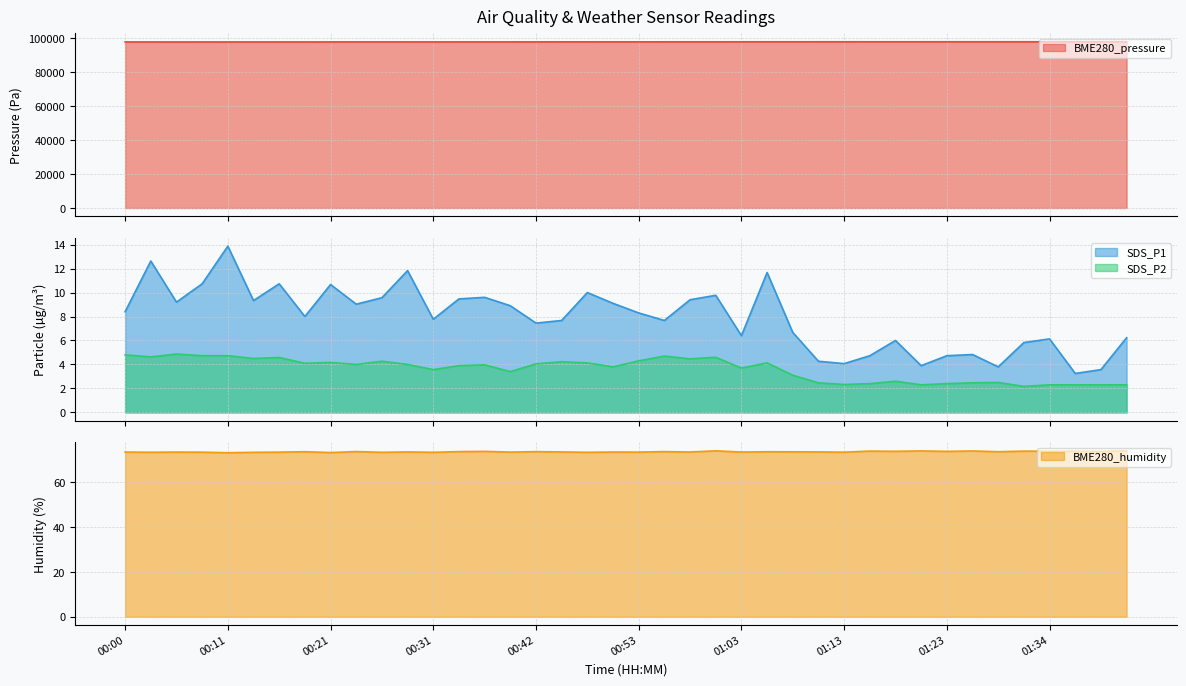

List the labels in order of BME280_humidity value, largest first.

01:42, 01:00, 01:21, 01:26, 01:16, 01:32, 01:37, 01:34, 01:18, 00:36, 01:23, 01:39, 00:24, 00:34, 00:55, 00:42, 00:19, 01:29, 01:06, 01:08, 00:45, 01:11, 00:29, 00:58, 00:50, 00:00, 01:03, 00:06, 00:39, 00:53, 00:16, 00:09, 01:13, 00:03, 00:14, 00:26, 00:31, 00:48, 00:21, 00:11